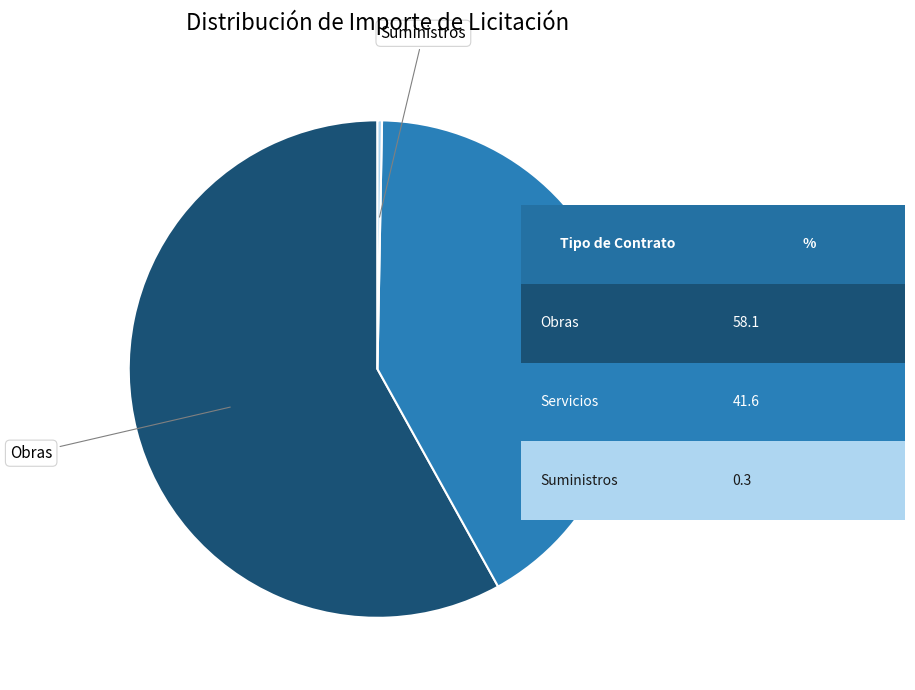

Is there any slice that represents more than half of the pie?

Yes